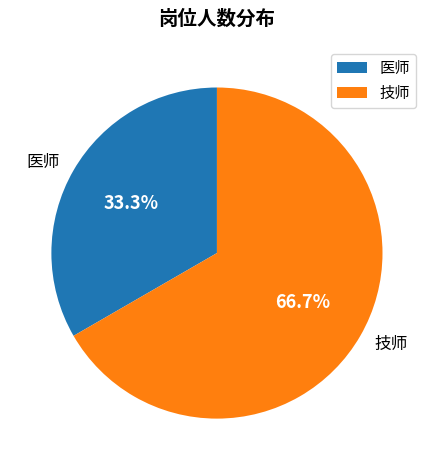

Between 医师 and 技师, which is larger?

技师